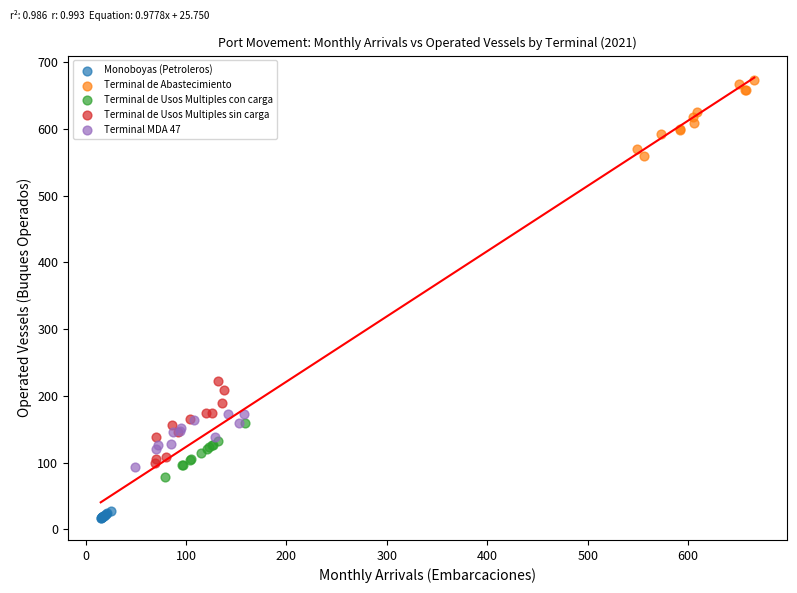

Which series reaches the minimum Y coordinate?

Monoboyas (Petroleros)